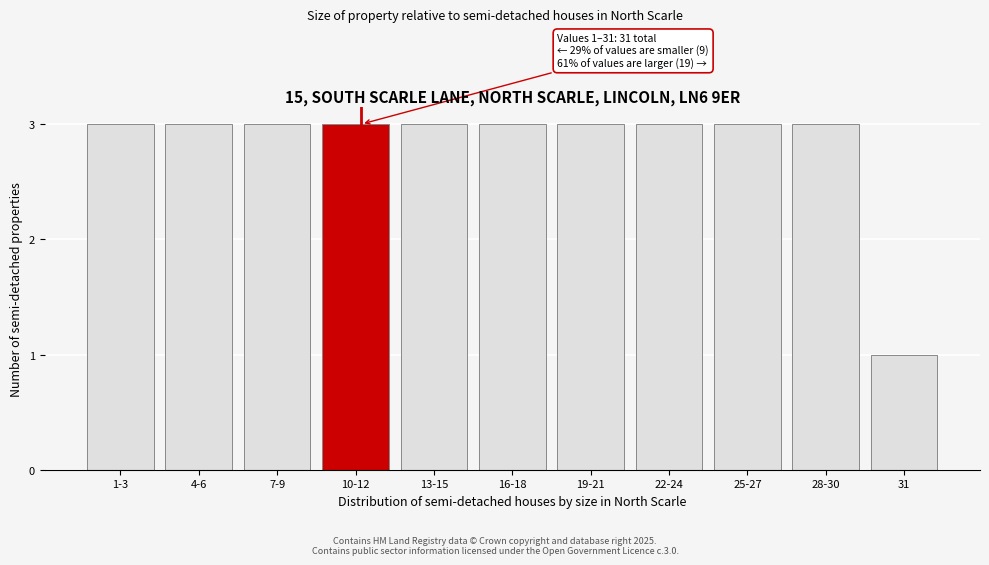

Reading left to right, list all the values displayed in this chart.

3	3	3	3	3	3	3	3	3	3	1